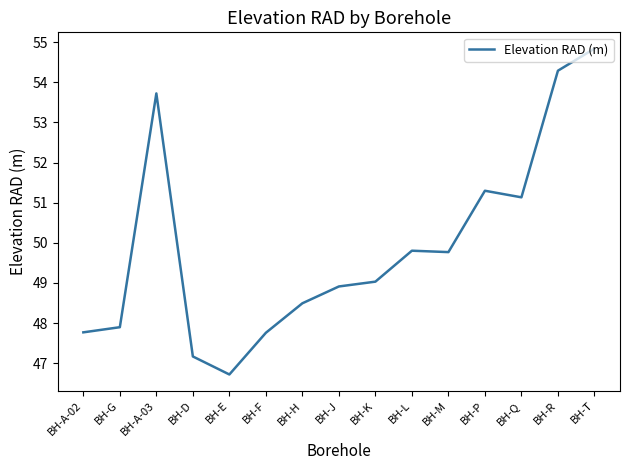

At which category does the chart reach its minimum across all series?

BH-E